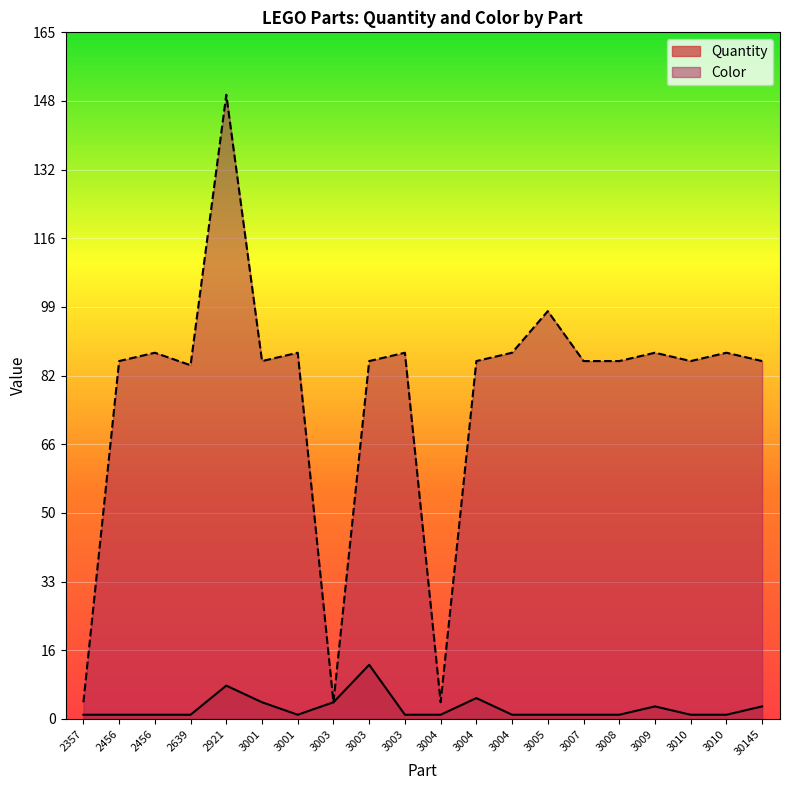

How many lines are shown in the chart?

2